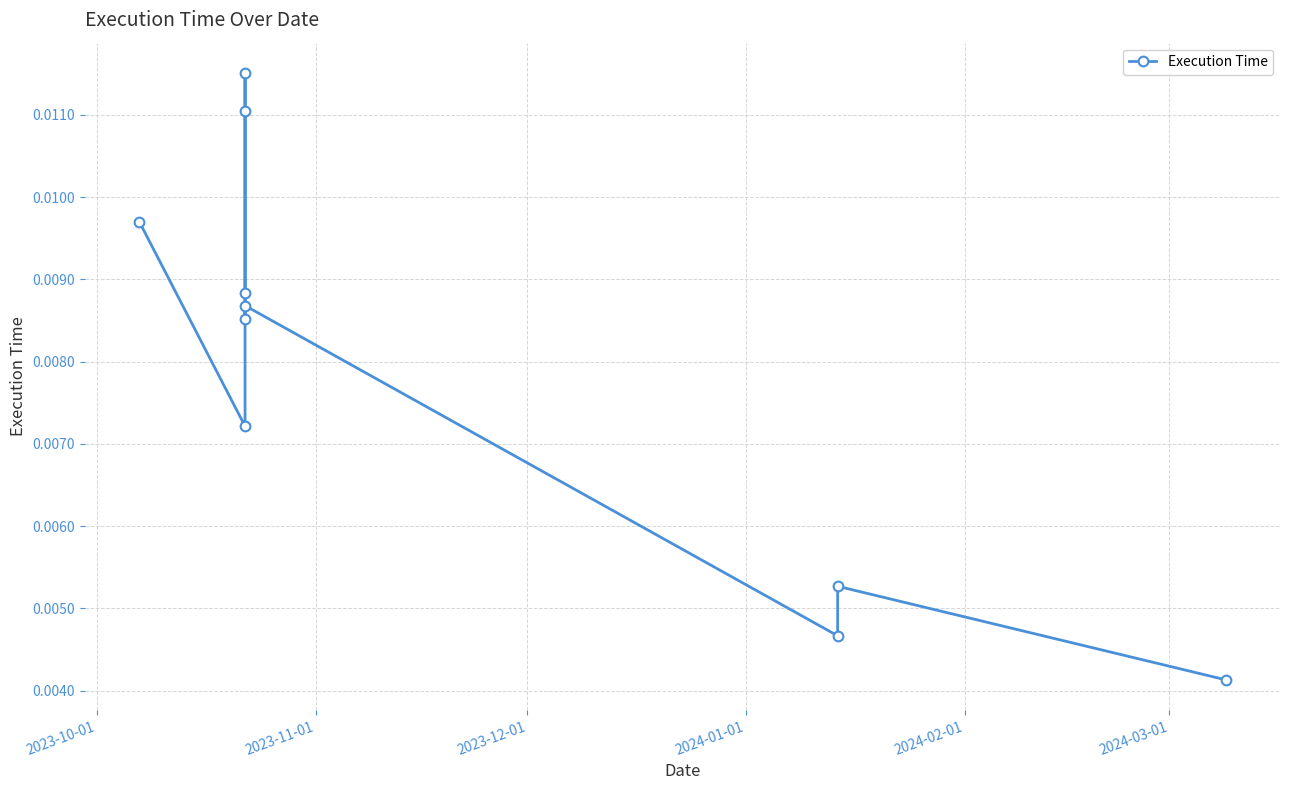

What is the sum of all values?

0.1